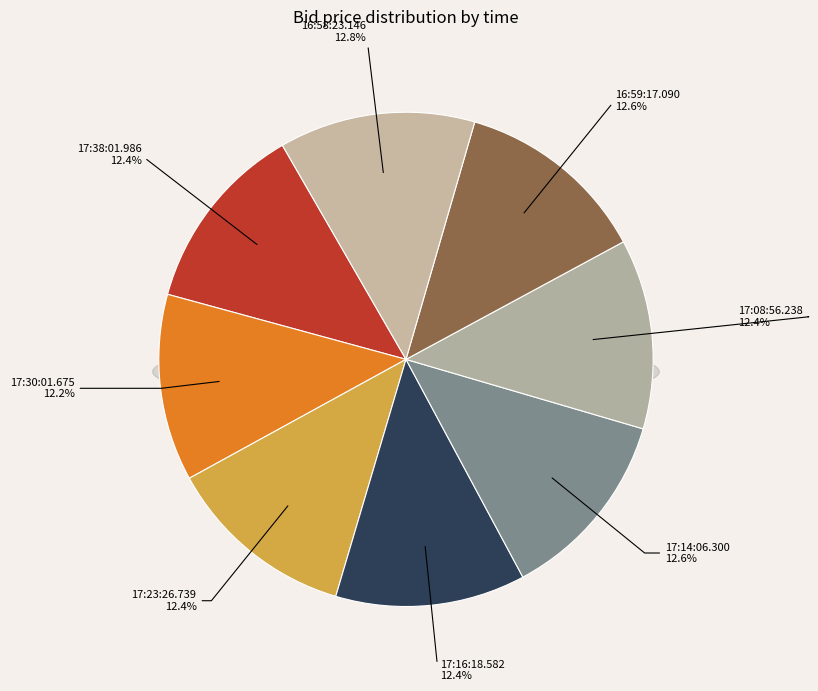

Is it true that 17:38:01.986 is 12% of the pie?

True